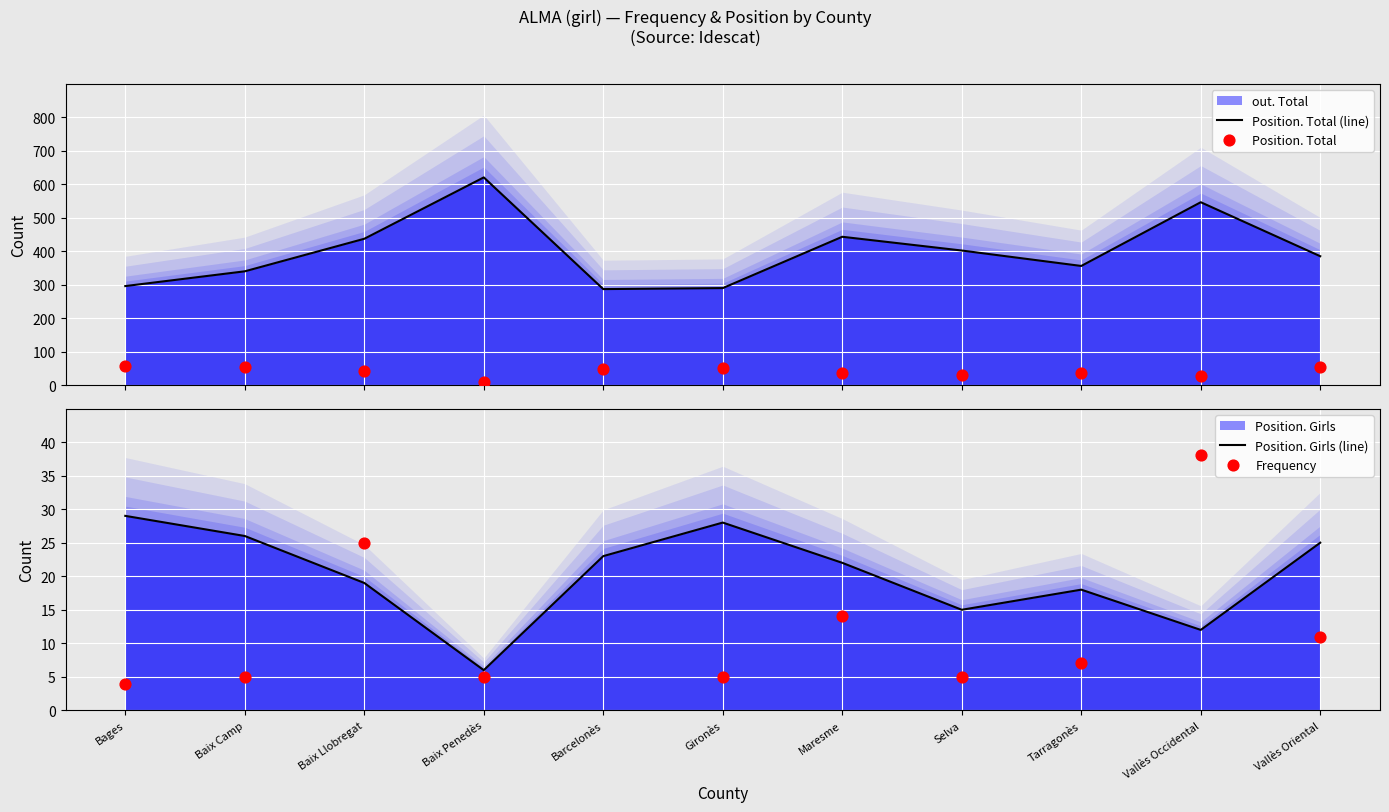

Which series reaches the maximum Y coordinate?

Position. Total (line)